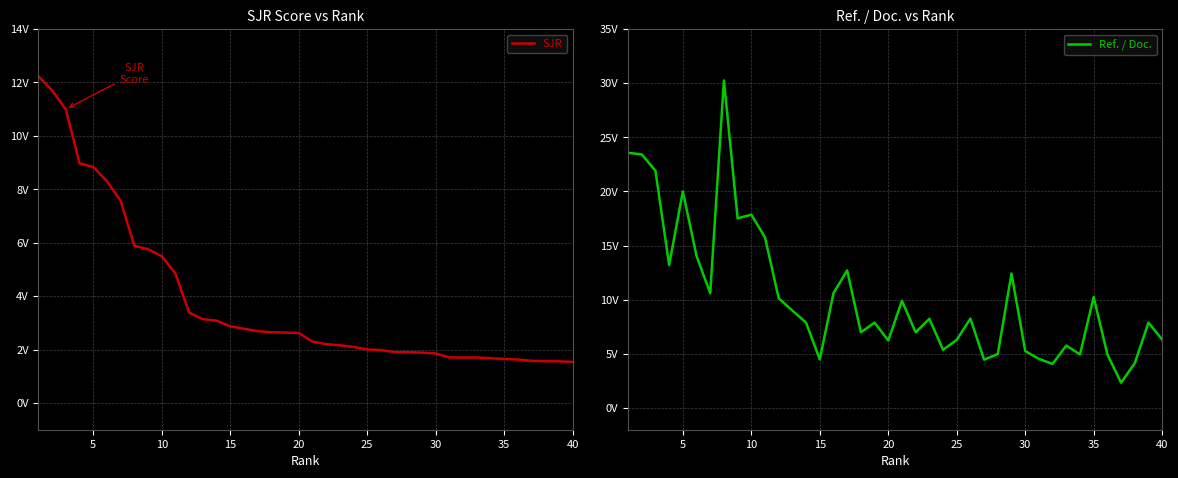

How many lines are shown in the chart?

2